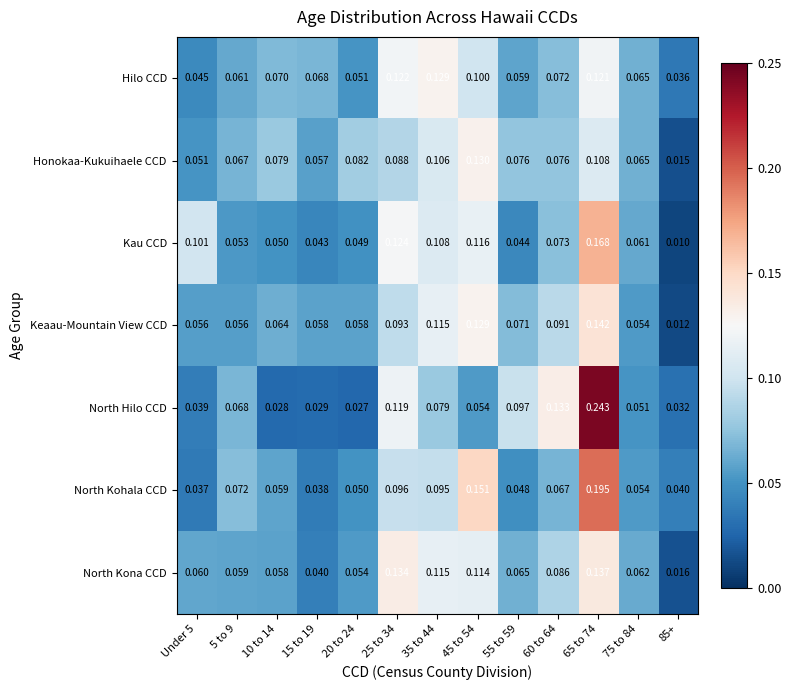

At which category is the sum across all series the highest?

65 to 74